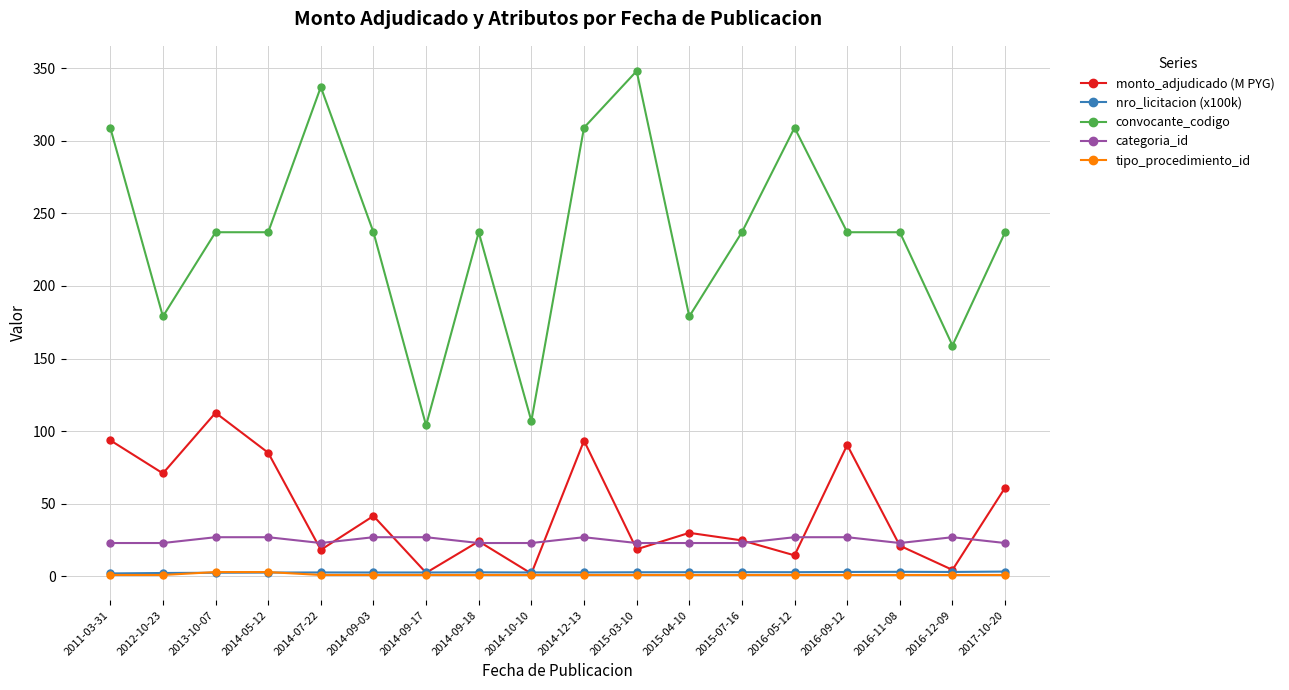

Is this an area chart (filled region under the line)?

No